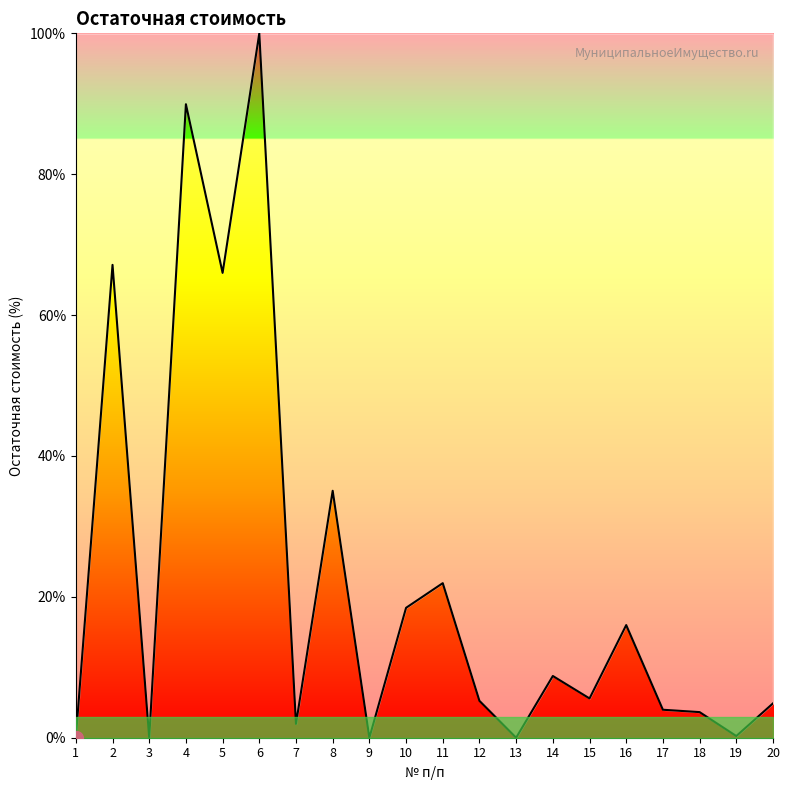

How many lines are shown in the chart?

1